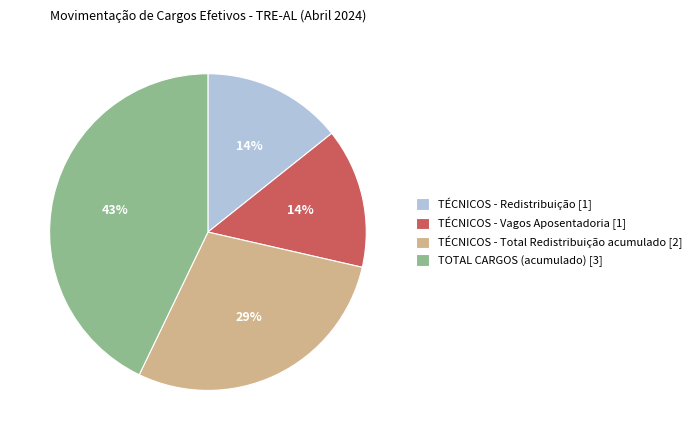

Is there a majority slice in this chart?

No